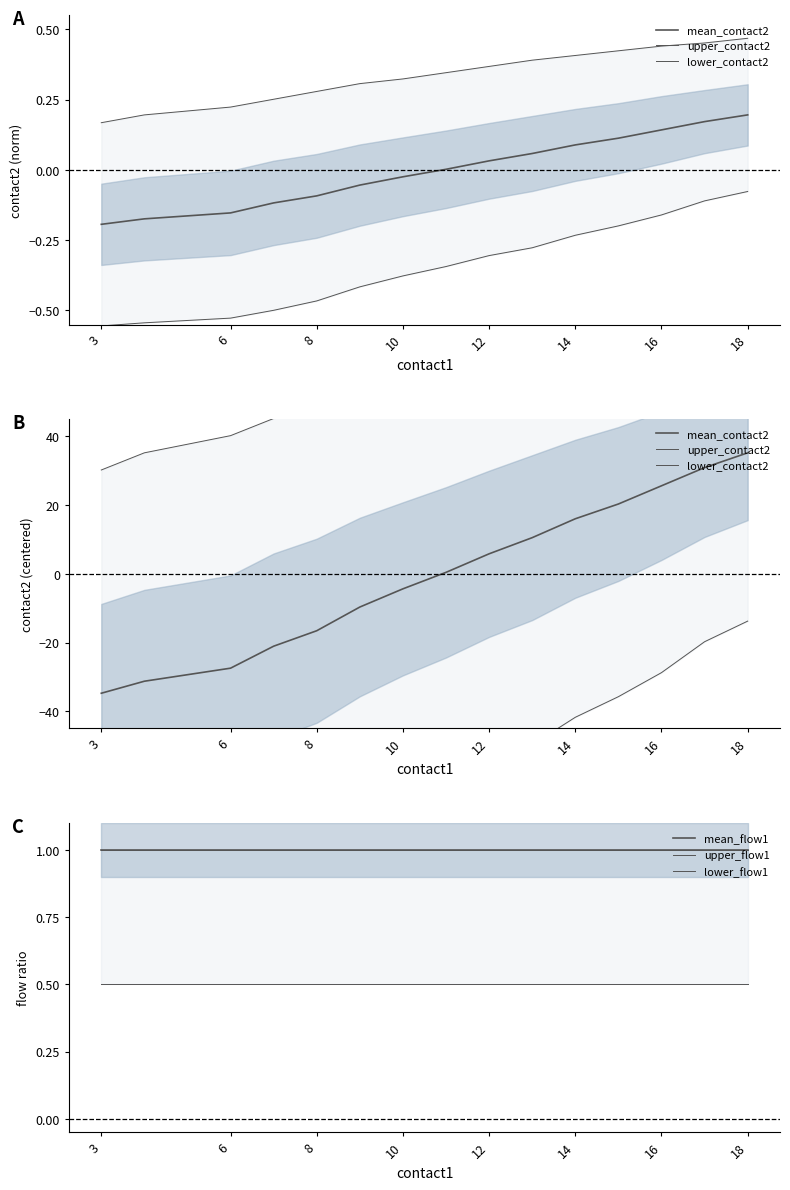

Reading left to right, list all the values displayed in this chart.

mean_contact2: -34.8	-31.3	-27.5	-21.1	-16.6	-9.7	-4.4	0.4	5.8	10.5	16.0	20.3	25.6	30.9	35.2
upper_contact2: 30.2	35.2	40.2	45.2	50.2	55.2	58.2	62.2	66.2	70.2	73.2	76.2	79.2	81.2	84.2
lower_contact2: -99.8	-97.8	-94.8	-89.8	-83.8	-74.8	-67.8	-61.8	-54.8	-49.8	-41.8	-35.8	-28.8	-19.8	-13.8
mean_flow1: 1.0	1.0	1.0	1.0	1.0	1.0	1.0	1.0	1.0	1.0	1.0	1.0	1.0	1.0	1.0
upper_flow1: 1.0	1.0	1.0	1.0	1.0	1.0	1.0	1.0	1.0	1.0	1.0	1.0	1.0	1.0	1.0
lower_flow1: 0.5	0.5	0.5	0.5	0.5	0.5	0.5	0.5	0.5	0.5	0.5	0.5	0.5	0.5	0.5